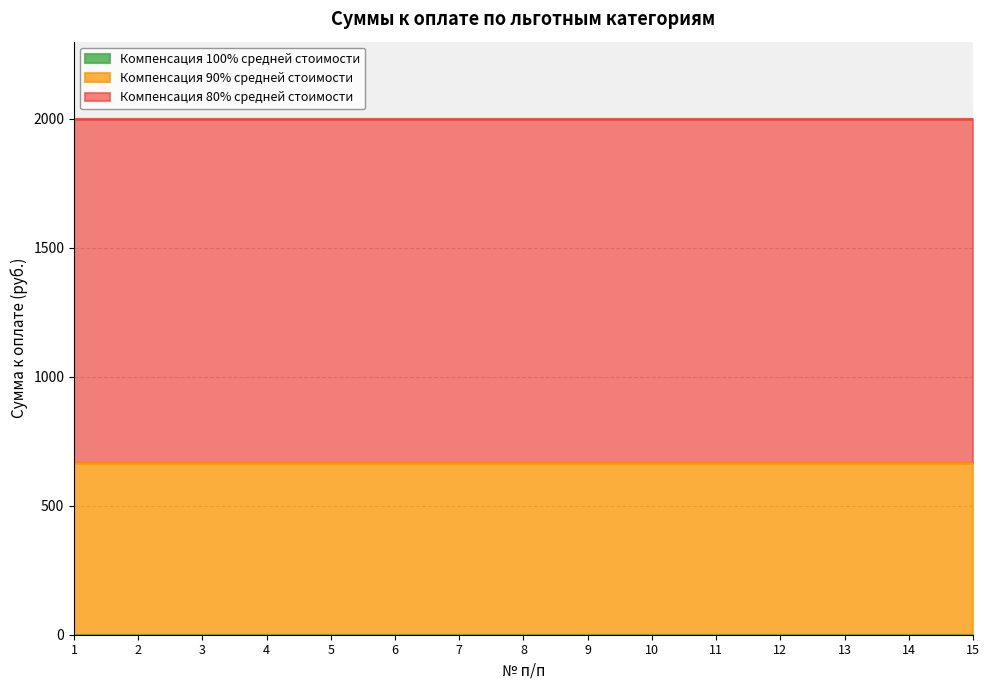

Reading left to right, transcribe all the data shown in this chart.

Компенсация 100% средней стоимости: 1=0.0	2=0.0	3=0.0	4=0.0	5=0.0	6=0.0	7=0.0	8=0.0	9=0.0	10=0.0	11=0.0	12=0.0	13=0.0	14=0.0	15=0.0
Компенсация 90% средней стоимости: 1=666.2	2=666.2	3=666.2	4=666.2	5=666.2	6=666.2	7=666.2	8=666.2	9=666.2	10=666.2	11=666.2	12=666.2	13=666.2	14=666.2	15=666.2
Компенсация 80% средней стоимости: 1=1332.3	2=1332.3	3=1332.3	4=1332.3	5=1332.3	6=1332.3	7=1332.3	8=1332.3	9=1332.3	10=1332.3	11=1332.3	12=1332.3	13=1332.3	14=1332.3	15=1332.3